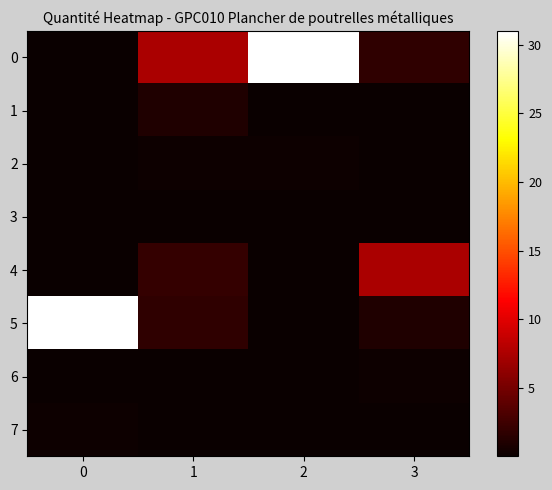

What is the greatest value displayed?

31.0